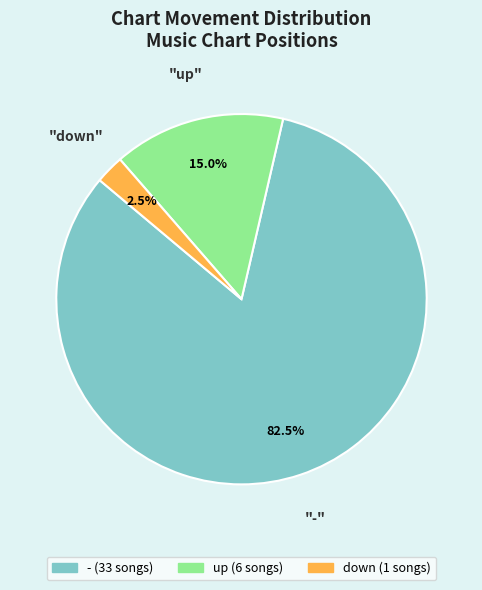

To the nearest percent, what is the combined percentage of down and up?

18%